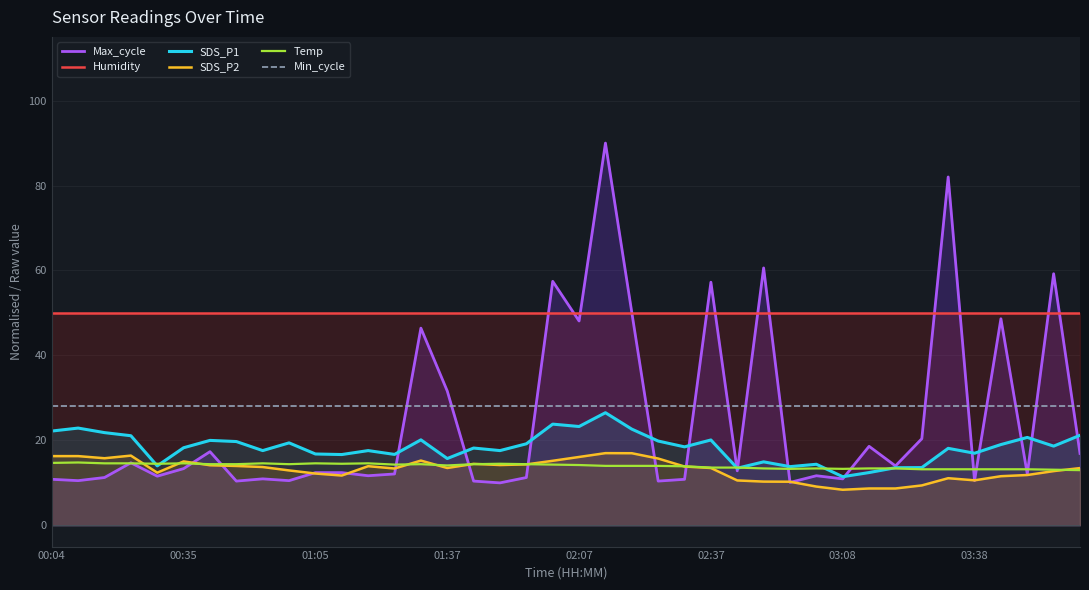

True or false: Min_cycle and SDS_P1 intersect in this chart.

False